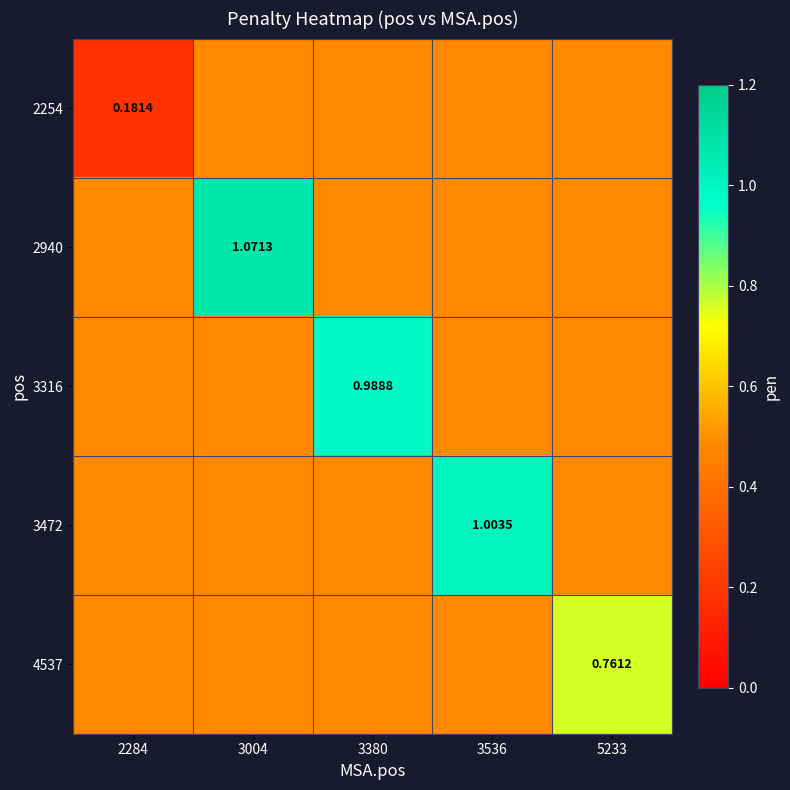

List the series in order of their peak value, highest first.

2940, 3472, 3316, 4537, 2254